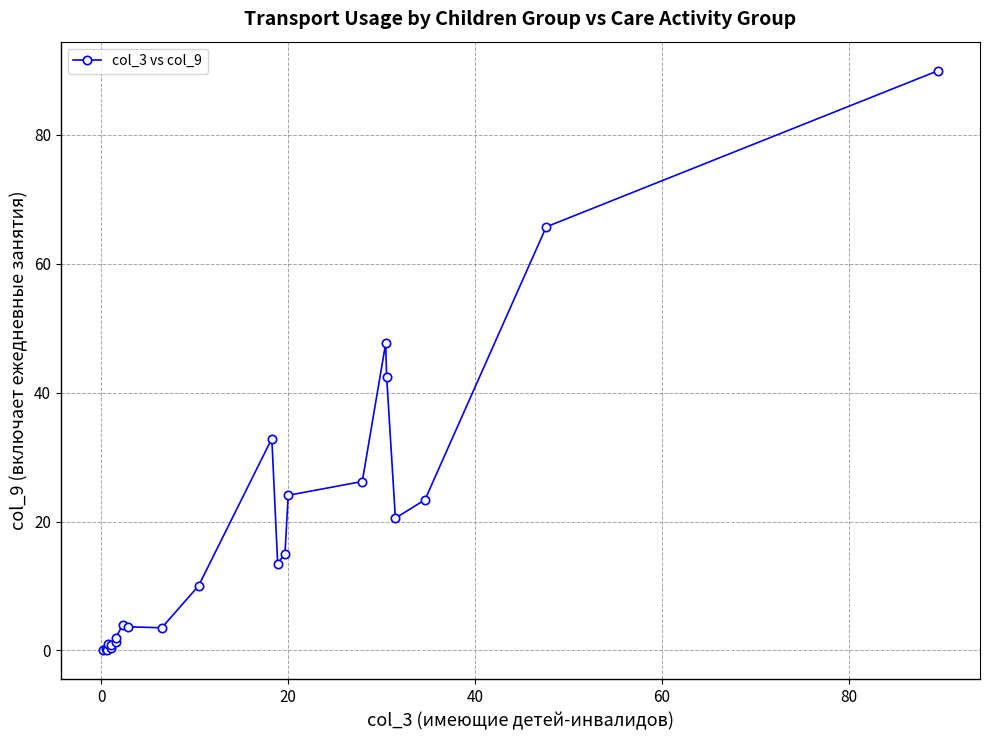

What is the average value?

18.6